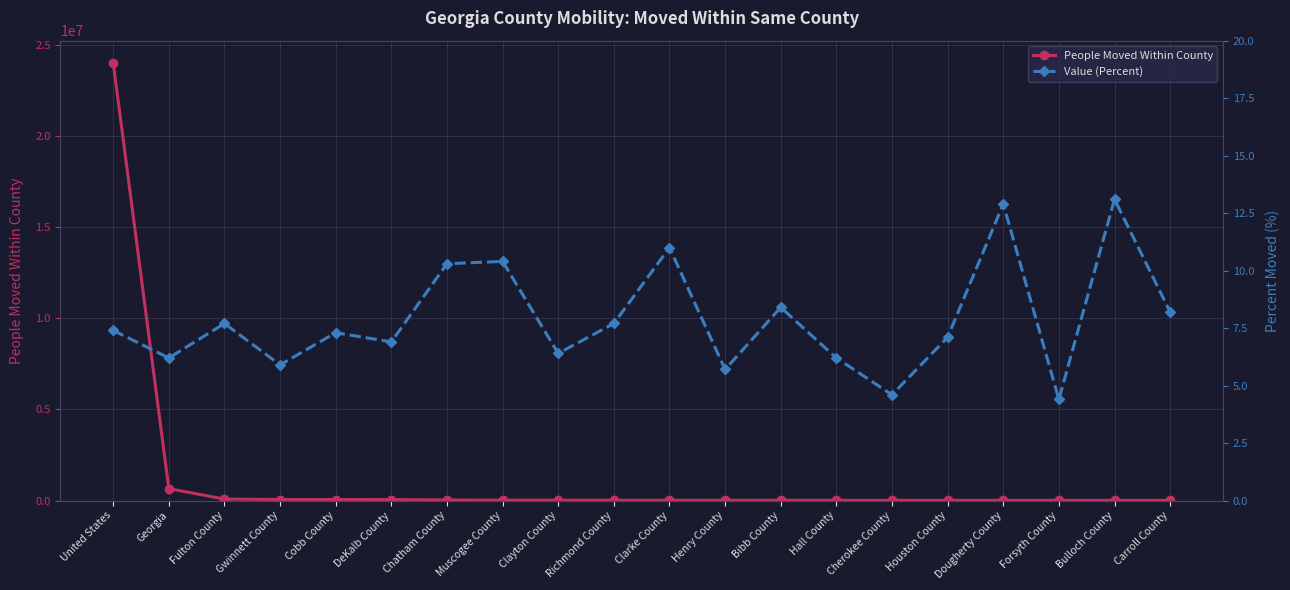

The value of People Moved Within County at Dougherty County is 11051.0. True or false?

True